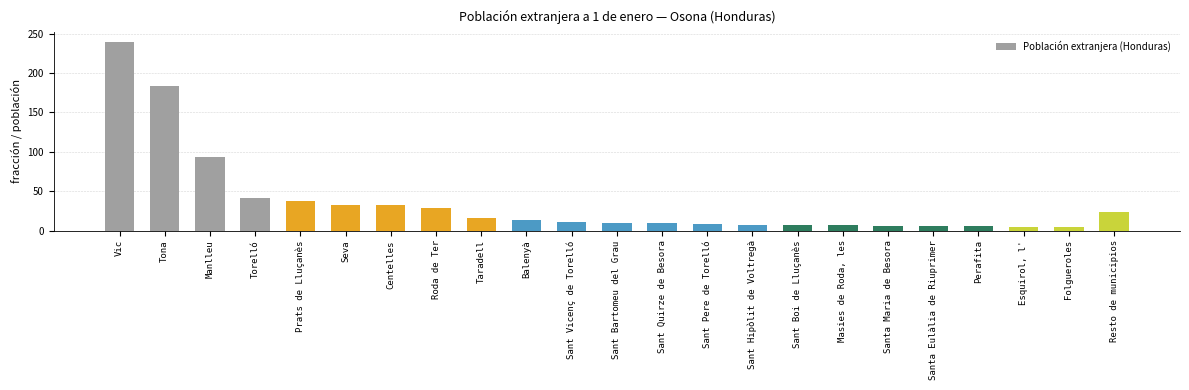

At which category does the chart reach its peak across all series?

Vic